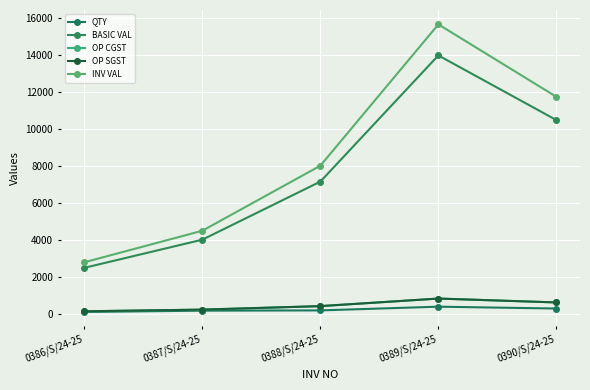

What is the average value of the BASIC VAL series?

7633.6